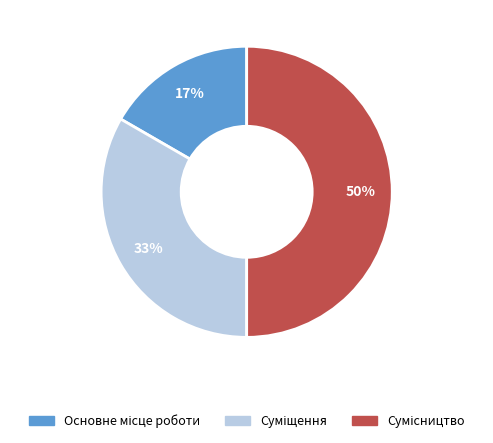

To the nearest percent, what is the average slice percentage?

33%